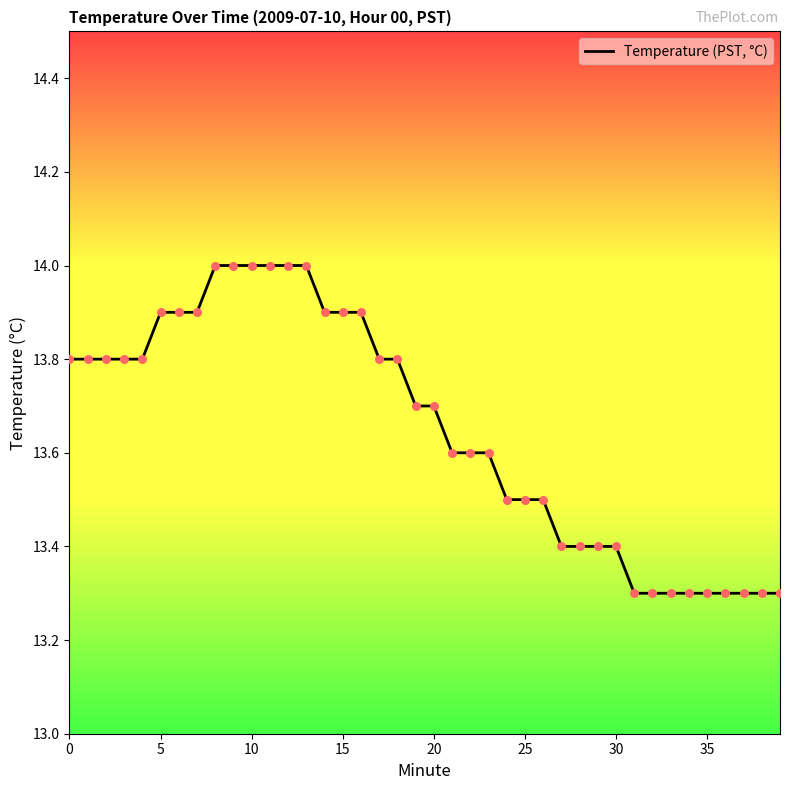

What is the difference between the maximum and minimum values?

0.7